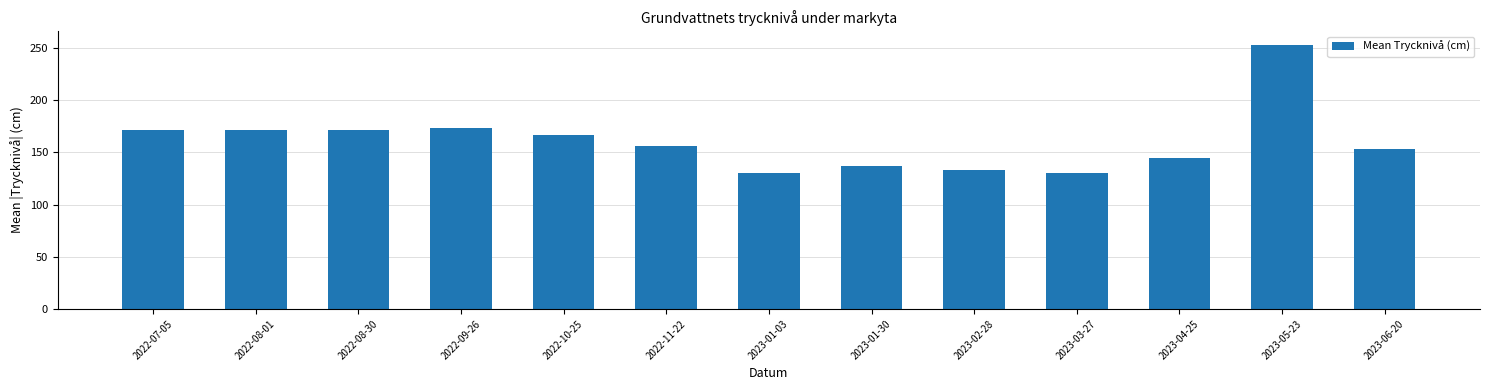

What is the difference between the values at 2022-09-26 and 2023-04-25?

29.0